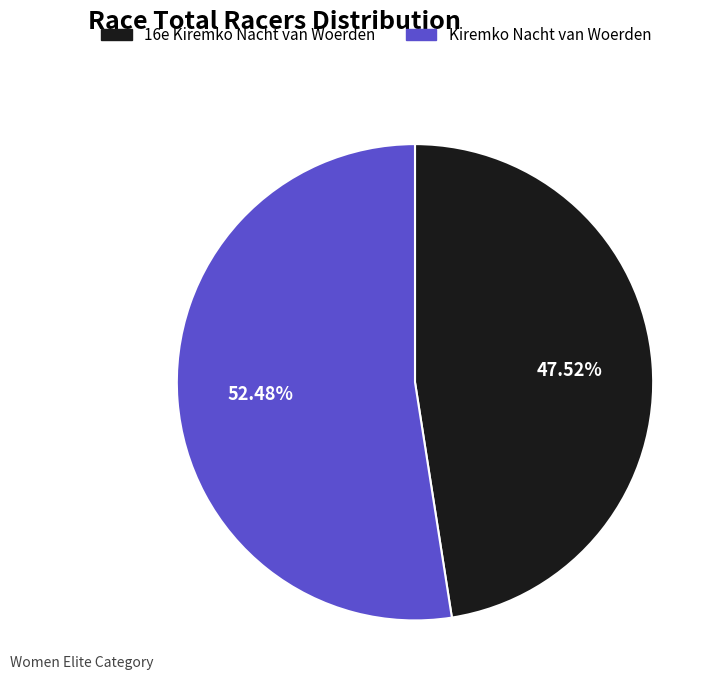

To the nearest percent, what is the difference between the Kiremko Nacht van Woerden and 16e Kiremko Nacht van Woerden slice percentages?

5%